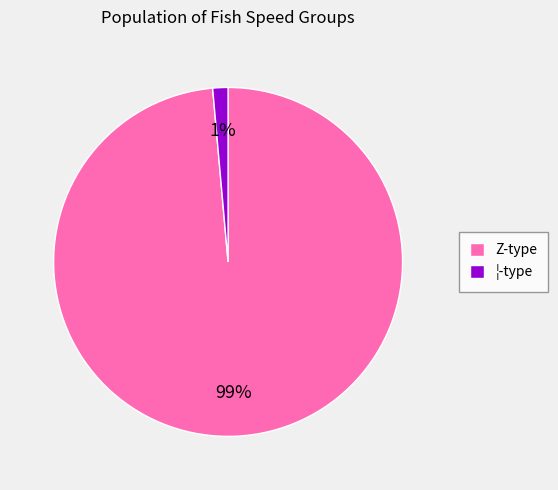

Rank the categories by value from highest to lowest.

Z-type, ¦-type